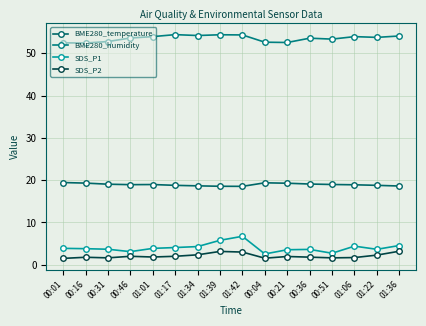

The value of BME280_temperature at 00:31 is 11.2. True or false?

False